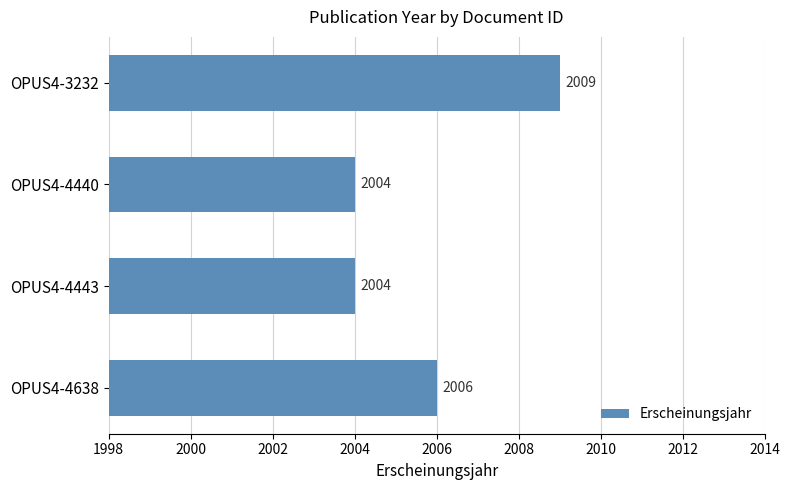

True or false: the data shows 2009 at OPUS4-3232.

True